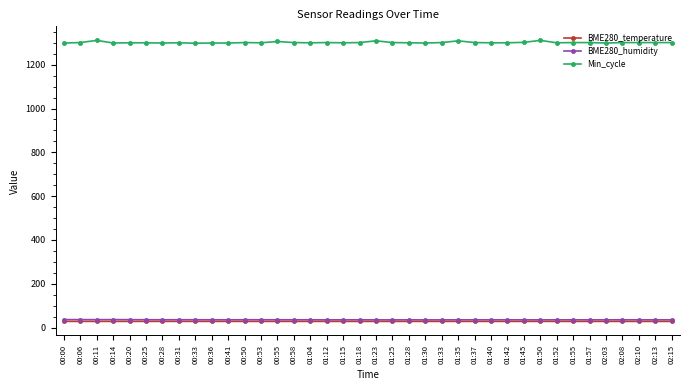

What is the minimum value shown in the chart?

28.3